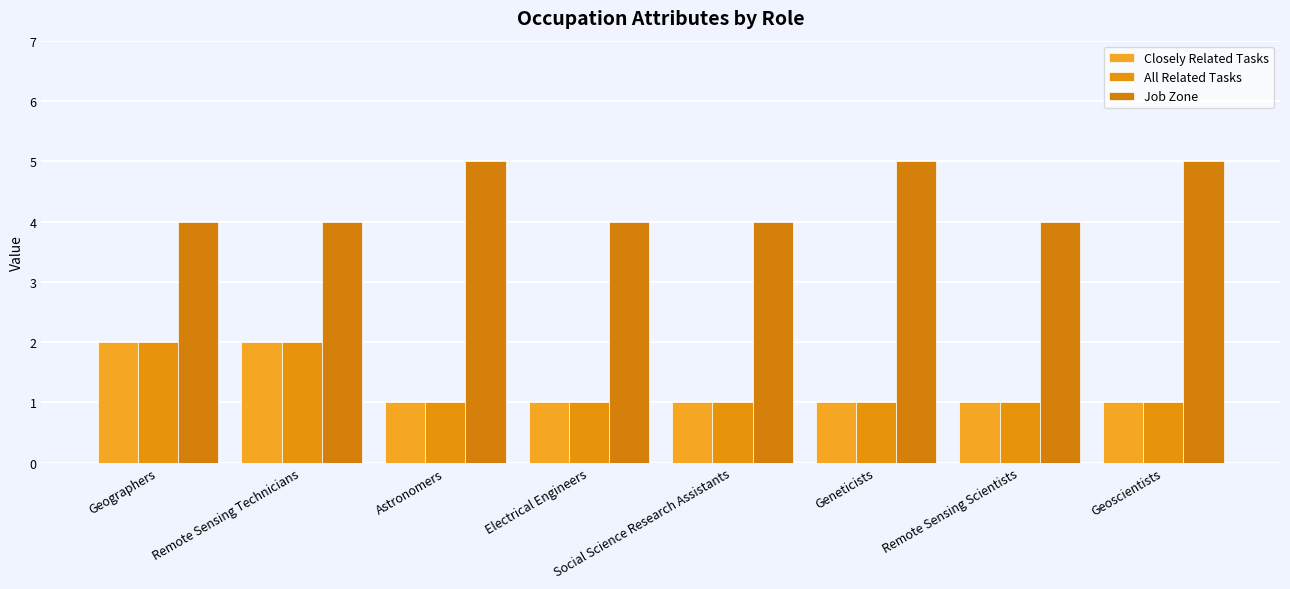

The value of Closely Related Tasks at Remote Sensing Technicians is 1. True or false?

False